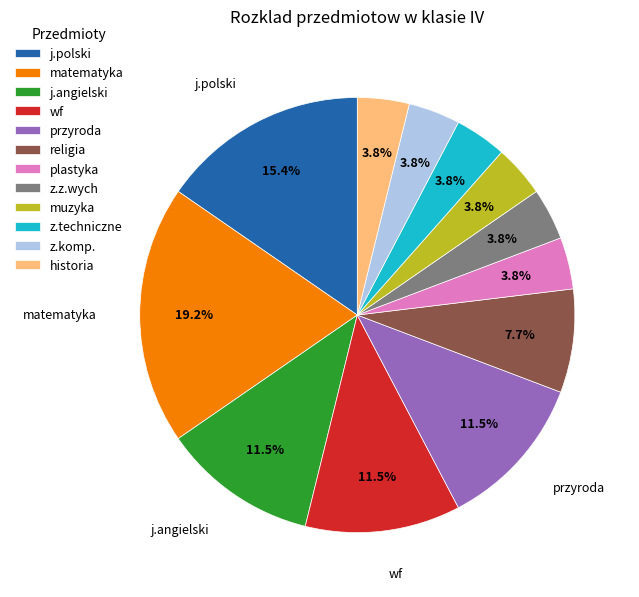

Between j.polski and z.komp., which is larger?

j.polski